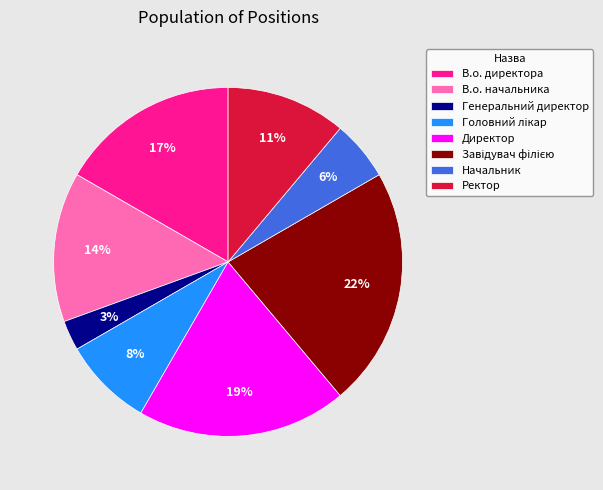

Is there any slice that represents more than half of the pie?

No